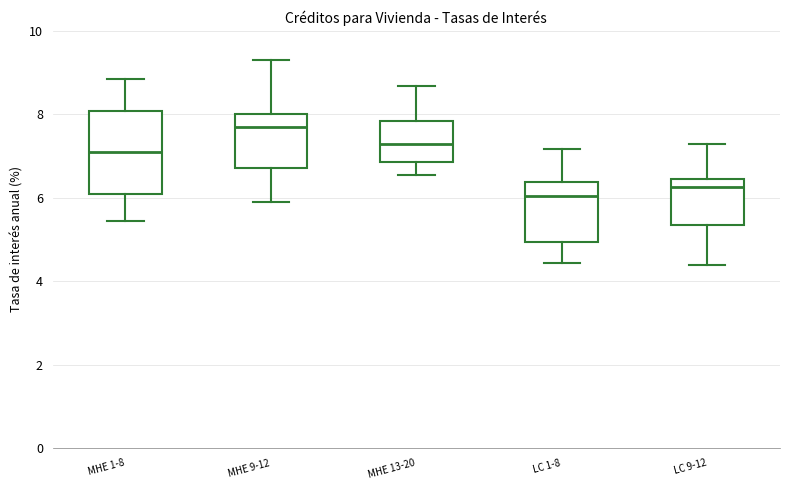

Which box has the highest median line?

MHE 9-12